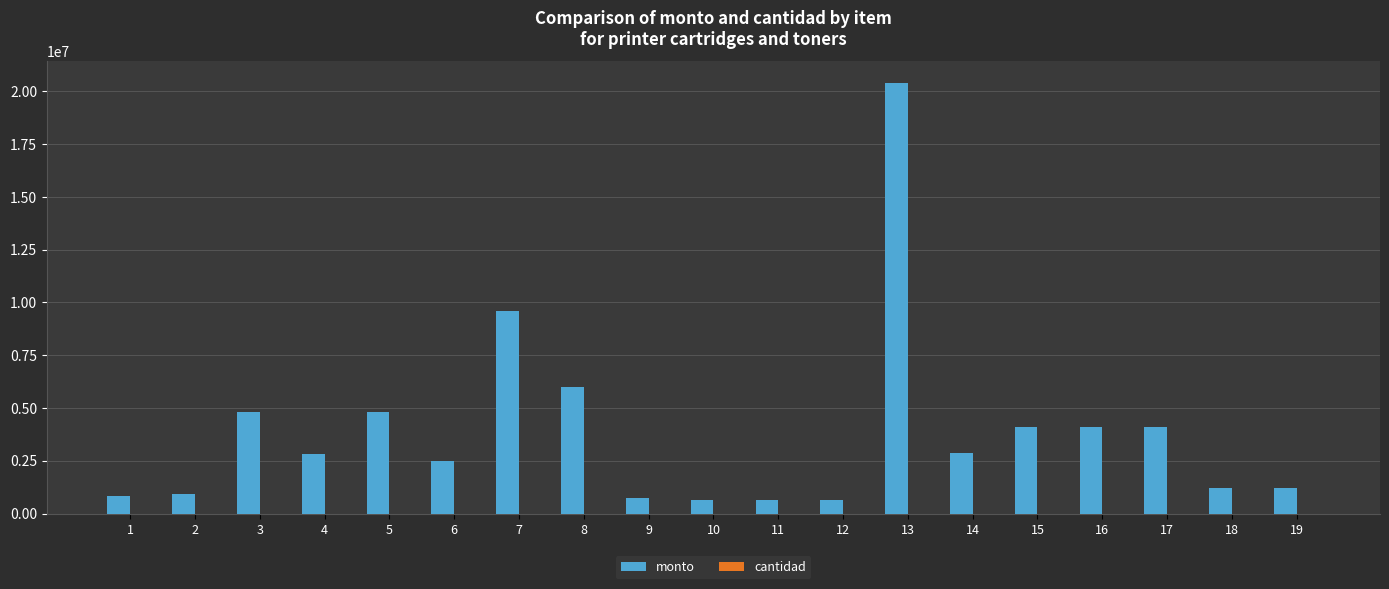

Which series has the largest total across all categories?

monto